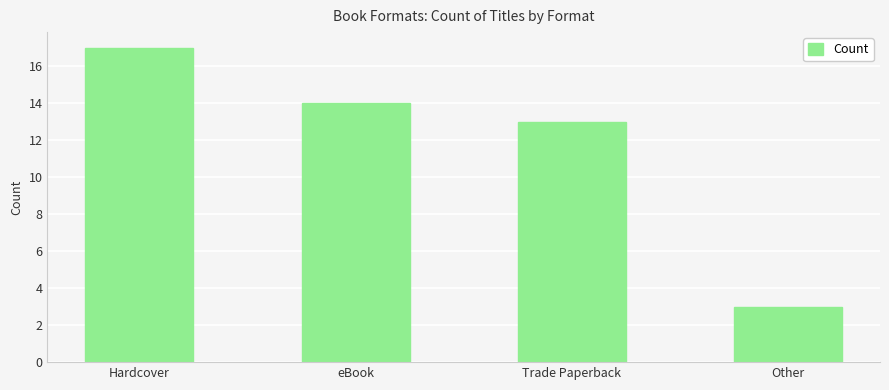

What is the label of the 1st bar from the right?

Other